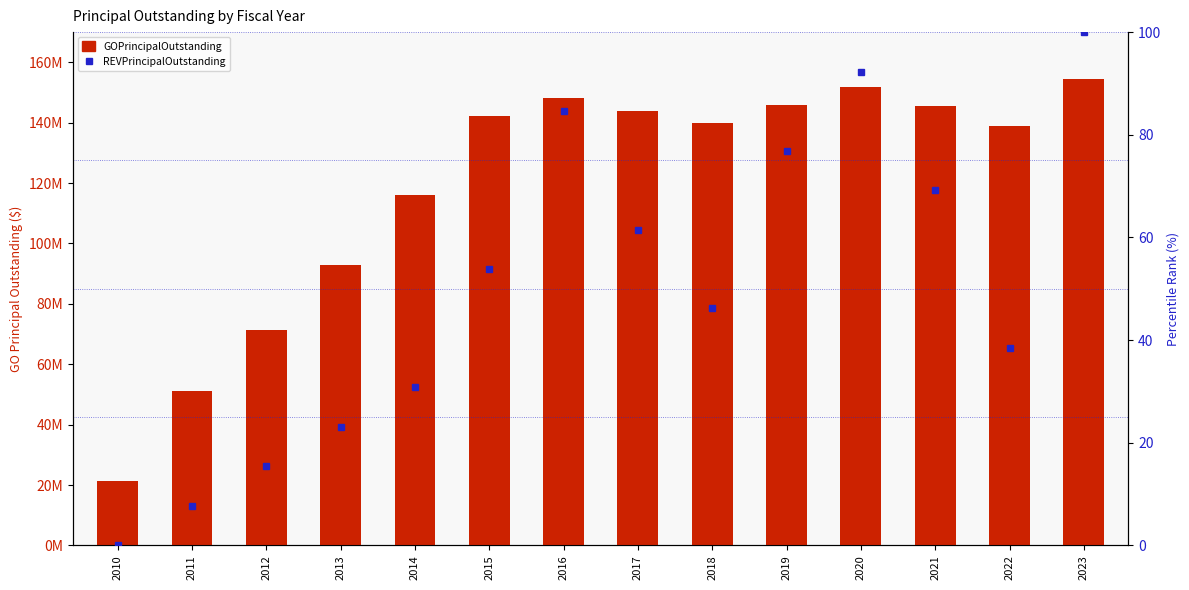

At 2013, list the series in order from smallest to largest.

REVPrincipalOutstanding, GOPrincipalOutstanding